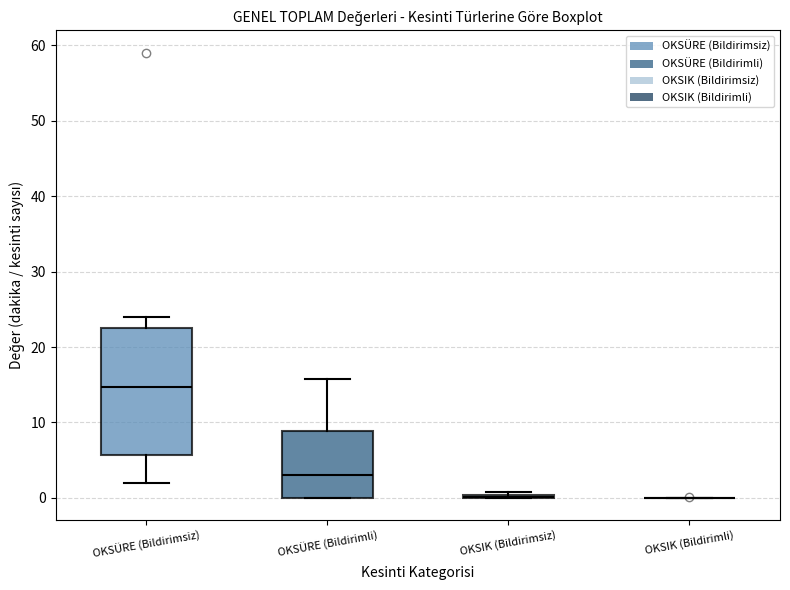

Reading left to right, transcribe this box plot: for each box, give where its median line is, the range the box spans, and where its two whiskers end, as read against the y-axis. The values are not printed on the chart, so give them approximately, as read against the axis.

OKSÜRE (Bildirimsiz): median 15, box 6 to 23, whiskers 2 to 24
OKSÜRE (Bildirimli): median 3, box 0 to 9, whiskers 0 to 16
OKSIK (Bildirimsiz): box collapsed to a line at 0, whiskers 0 to 1
OKSIK (Bildirimli): box collapsed to a line at 0, whiskers 0 to 0